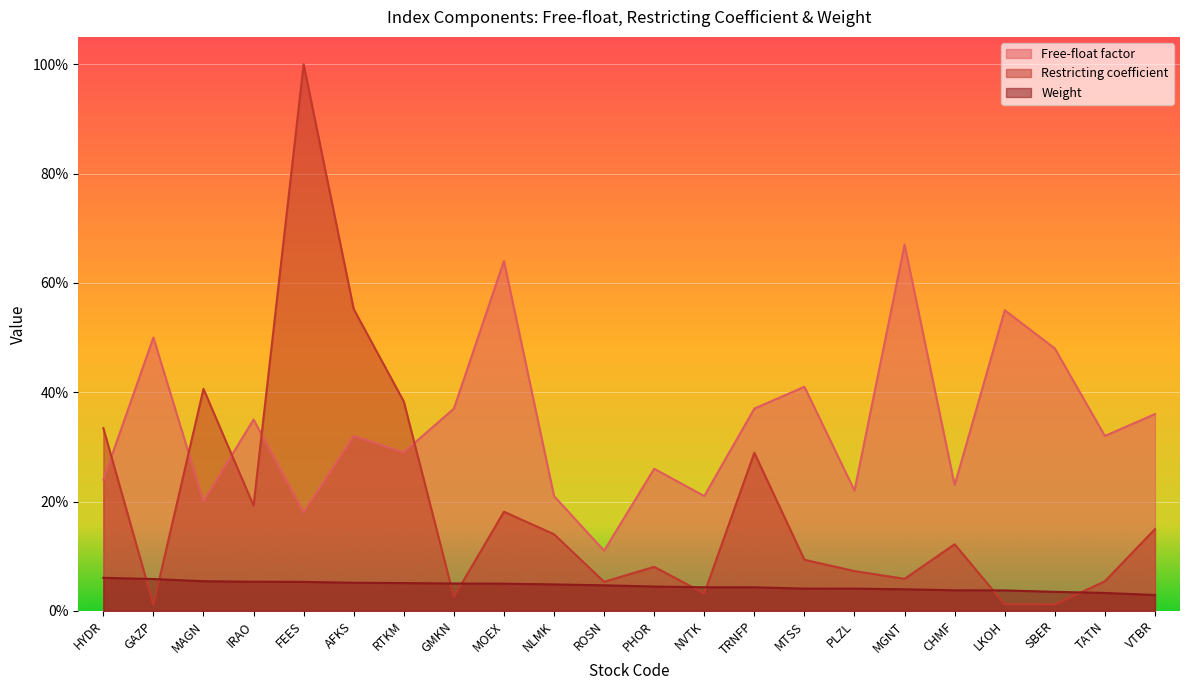

What is the highest value of the Weight series?

0.1